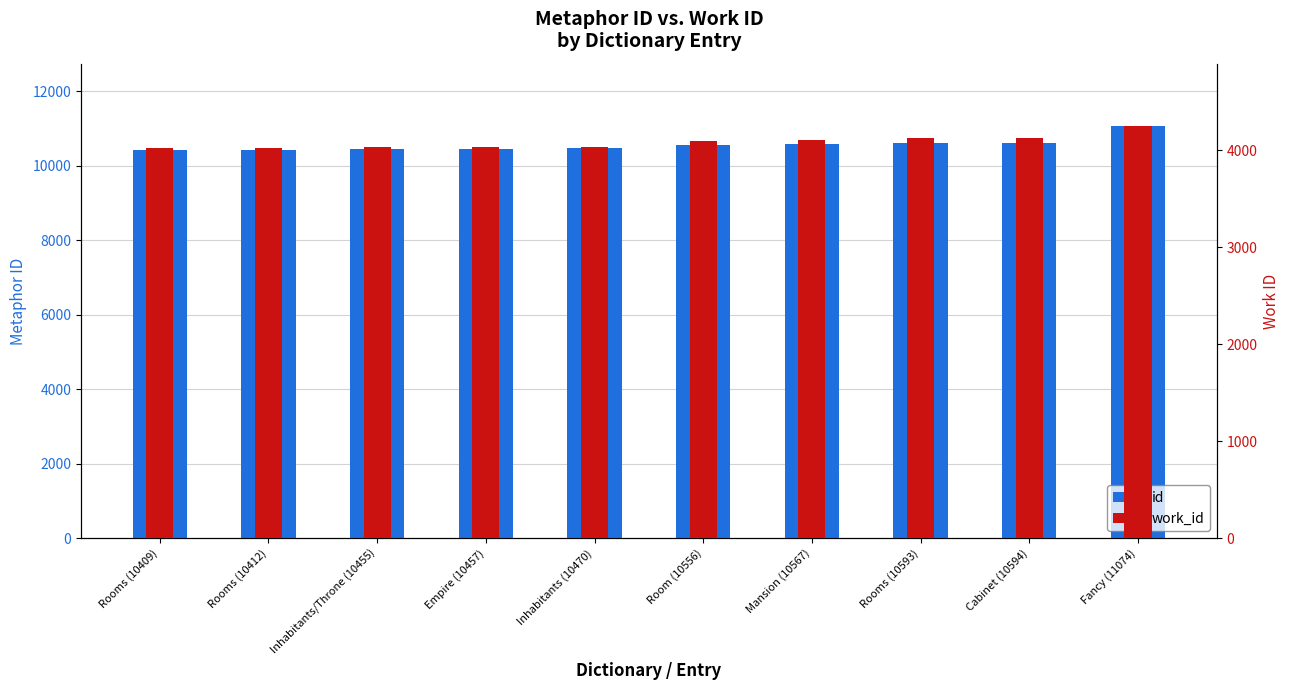

What is the difference between the work_id values at Room (10556) and Inhabitants/Throne (10455)?

61